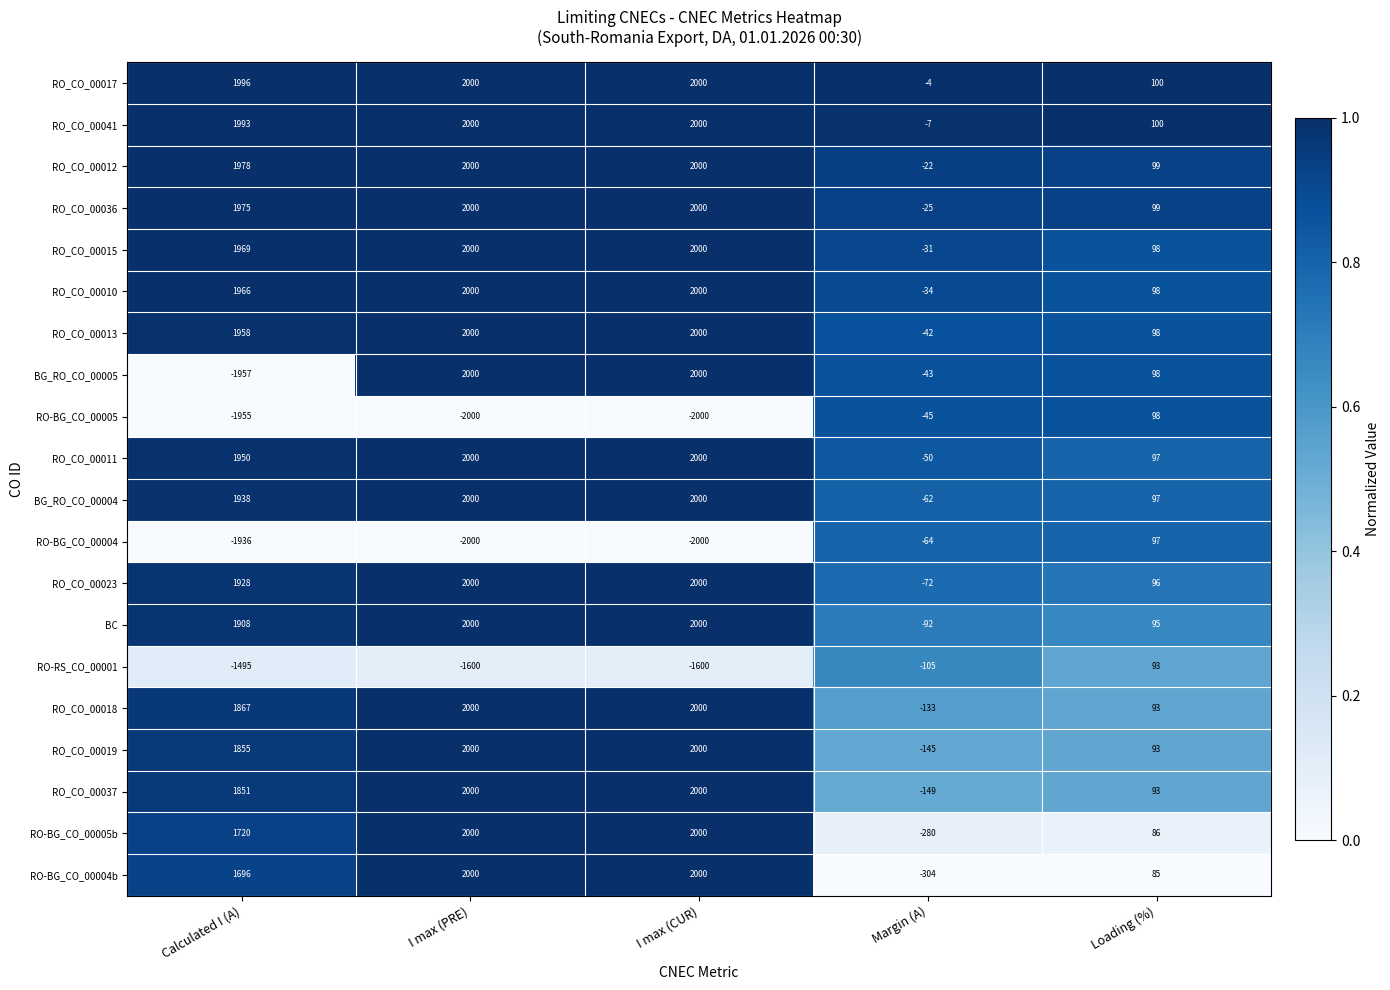

What is the total value across all series at Margin (A)?

-1709